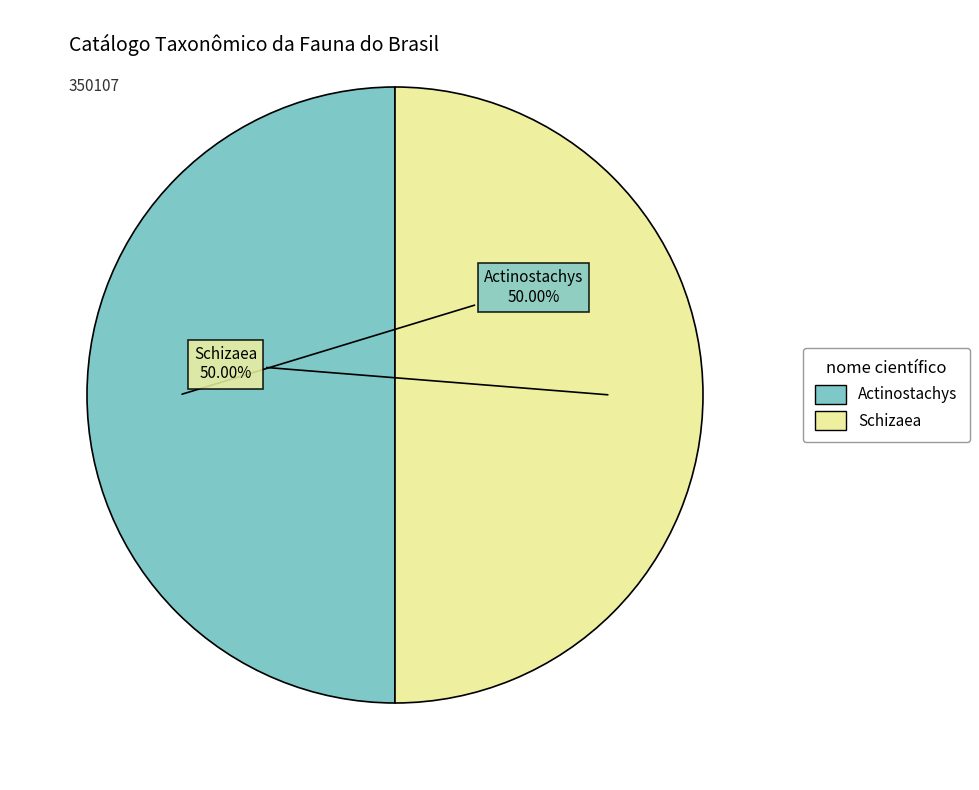

To the nearest percent, what is the average slice percentage?

50%